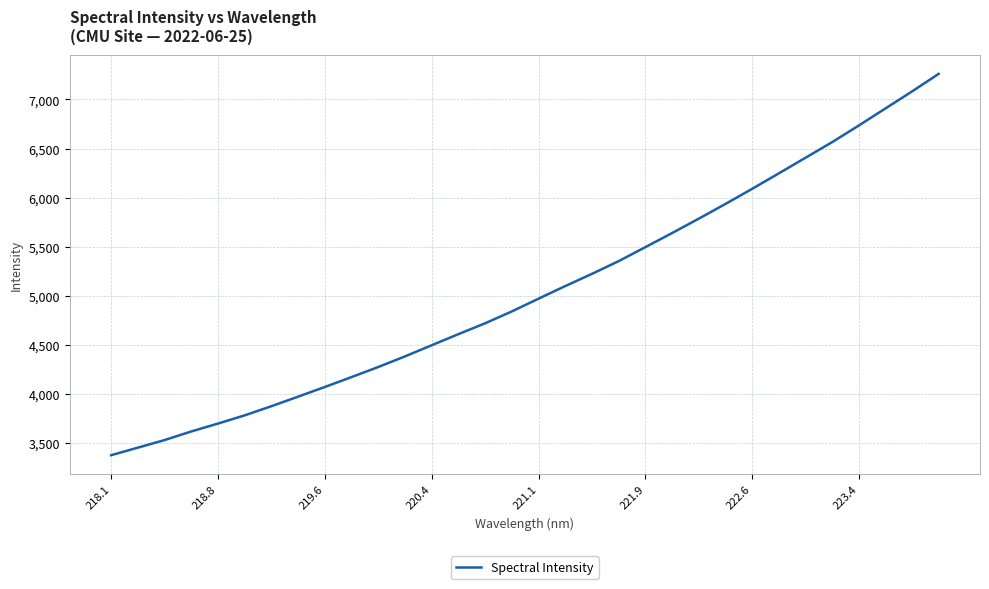

What is the difference between the maximum and minimum values?

3888.8